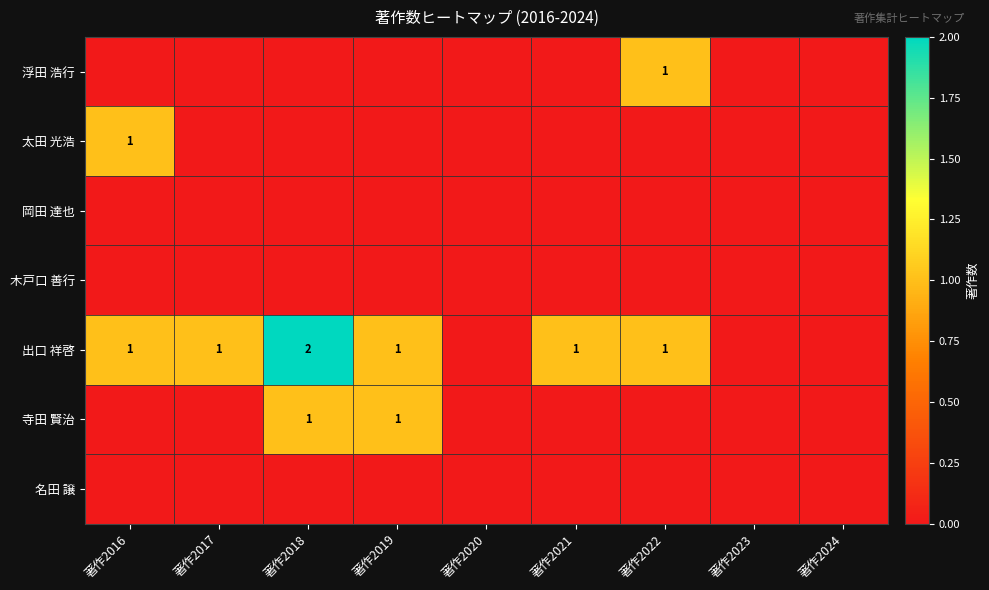

Which label corresponds to the largest value in the chart?

著作2018